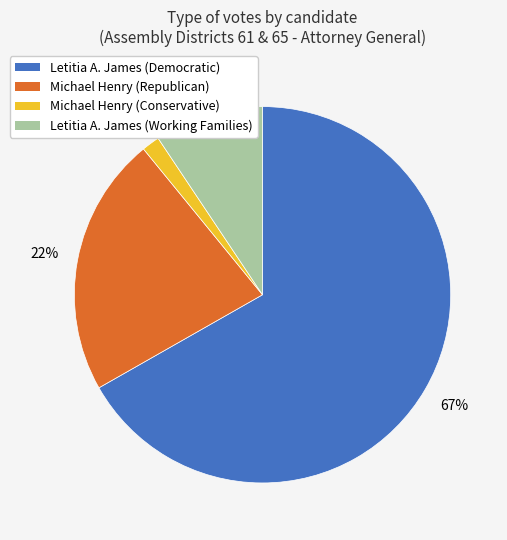

Is the sum of Letitia A. James (Democratic) and Letitia A. James (Working Families) greater than half?

Yes